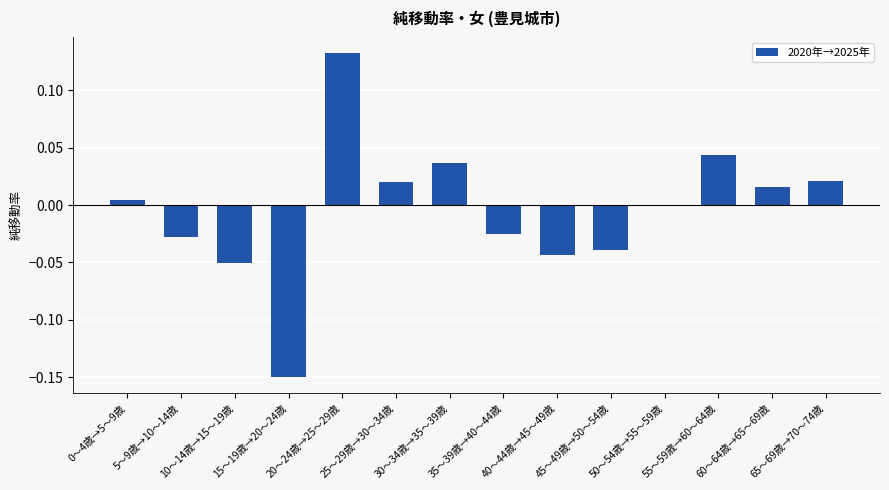

At which label is the value closest to 0?

50～54歳→55～59歳